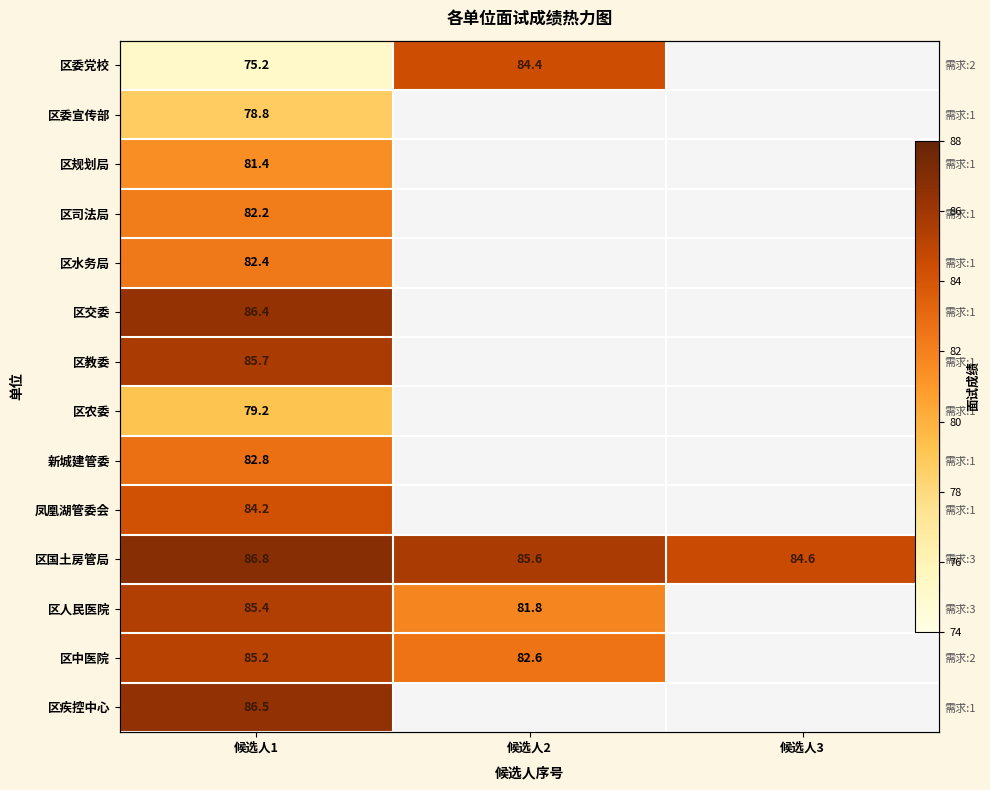

At which label is 区水务局 closest to 82?

候选人1